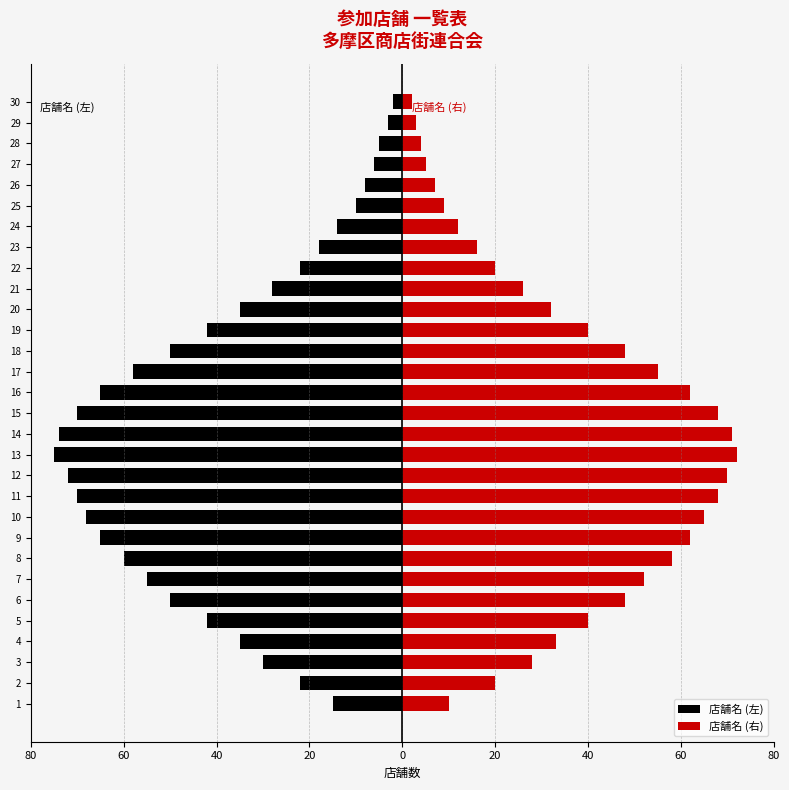

What is the highest value of the 店舗名 (左) series?

-2